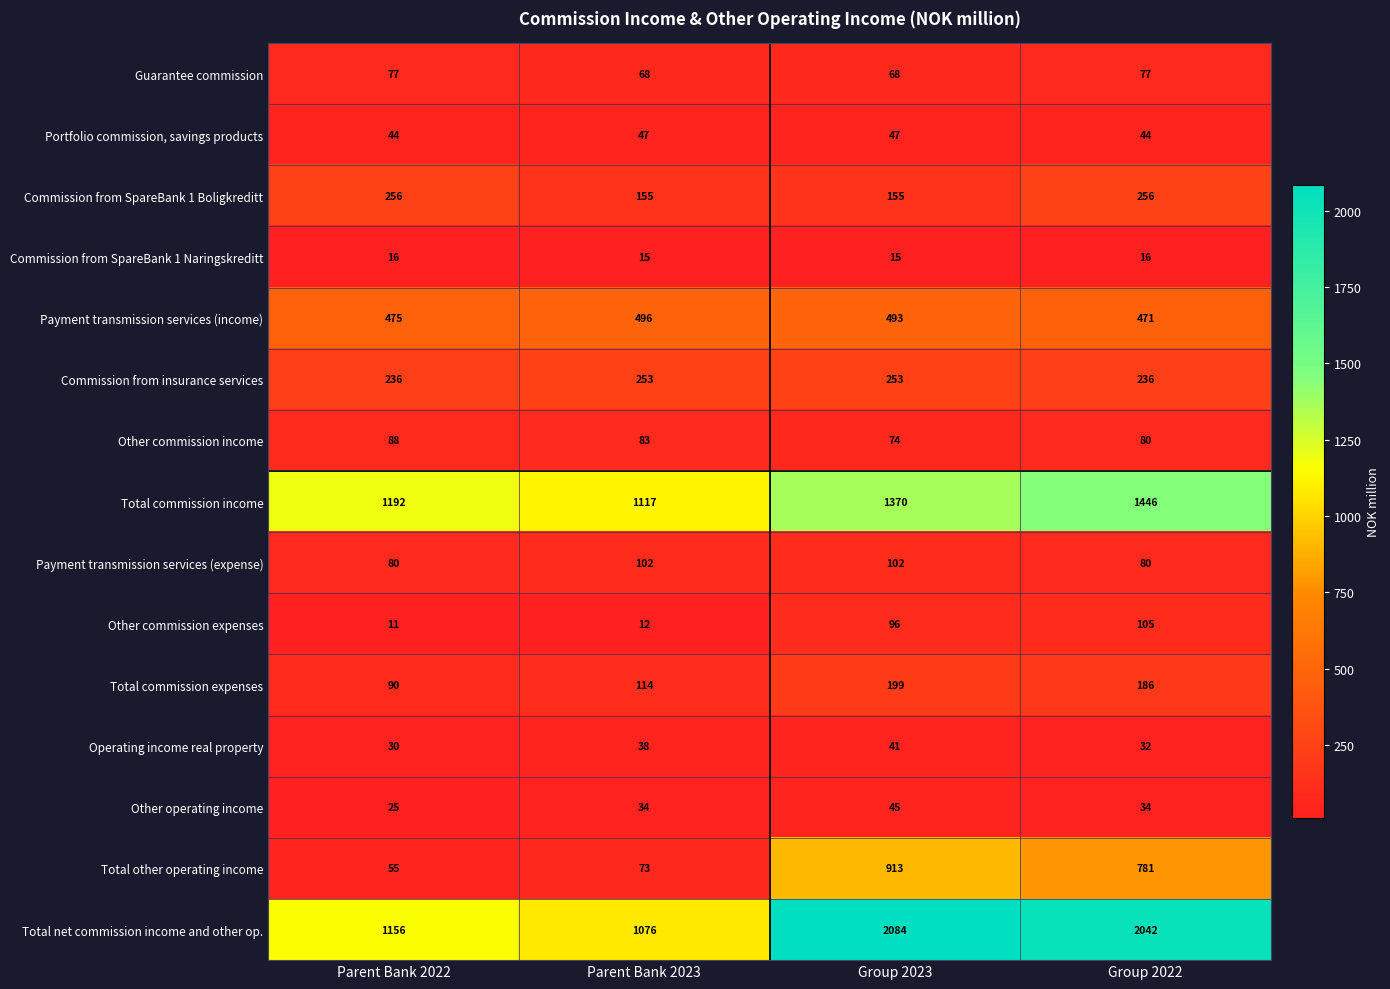

List the series in order of their peak value, lowest first.

Commission from SpareBank 1 Naringskreditt, Operating income real property, Other operating income, Portfolio commission, savings products, Guarantee commission, Other commission income, Payment transmission services (expense), Other commission expenses, Total commission expenses, Commission from insurance services, Commission from SpareBank 1 Boligkreditt, Payment transmission services (income), Total other operating income, Total commission income, Total net commission income and other op.